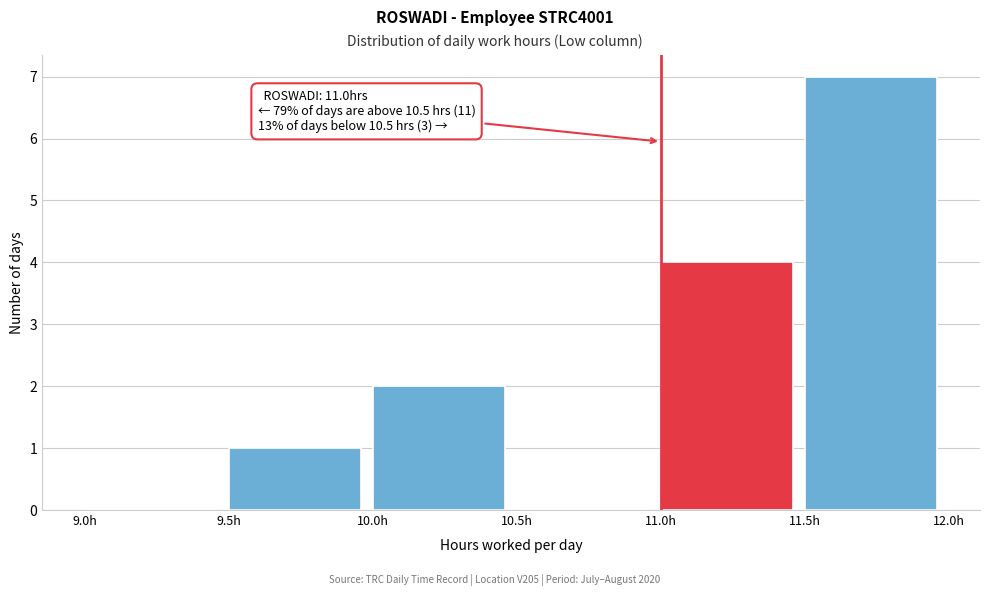

Which range on the x-axis has the tallest bar?

11.5 to 12.0